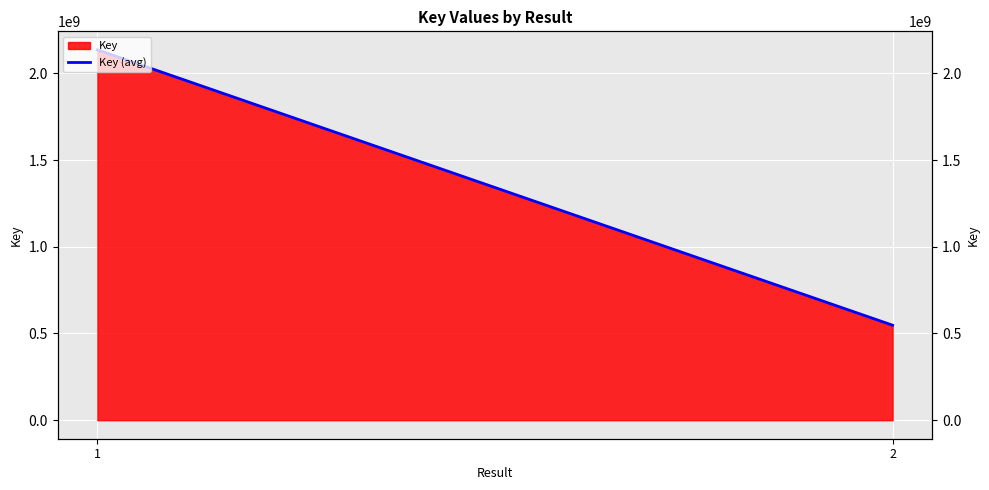

What is the minimum value shown in the chart?

547716439